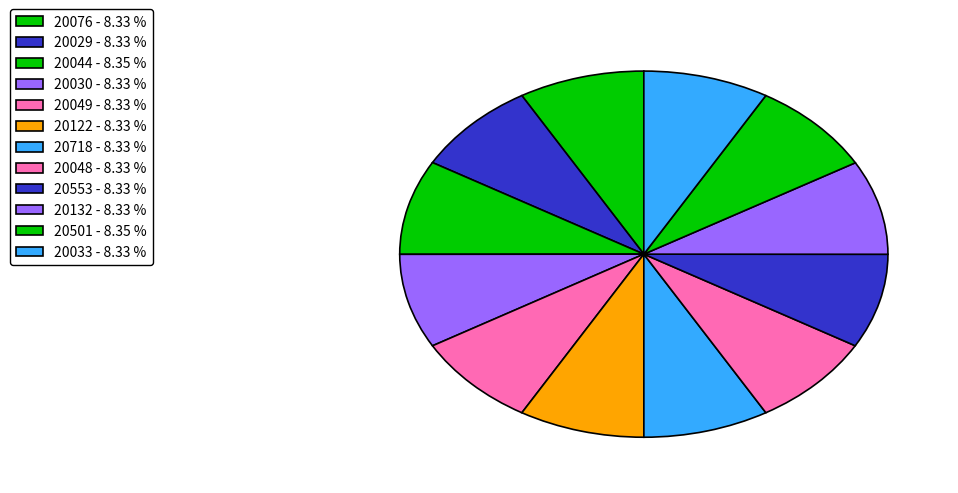

Combined, what portion of the pie is 20049 and 20501?

16.7%